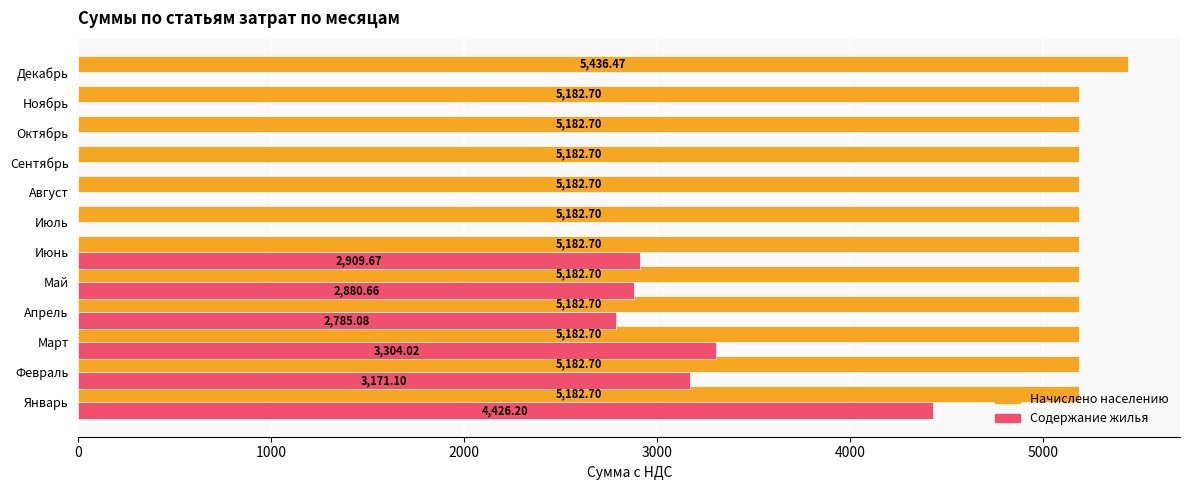

What is the sum of all Содержание жилья values?

19476.7